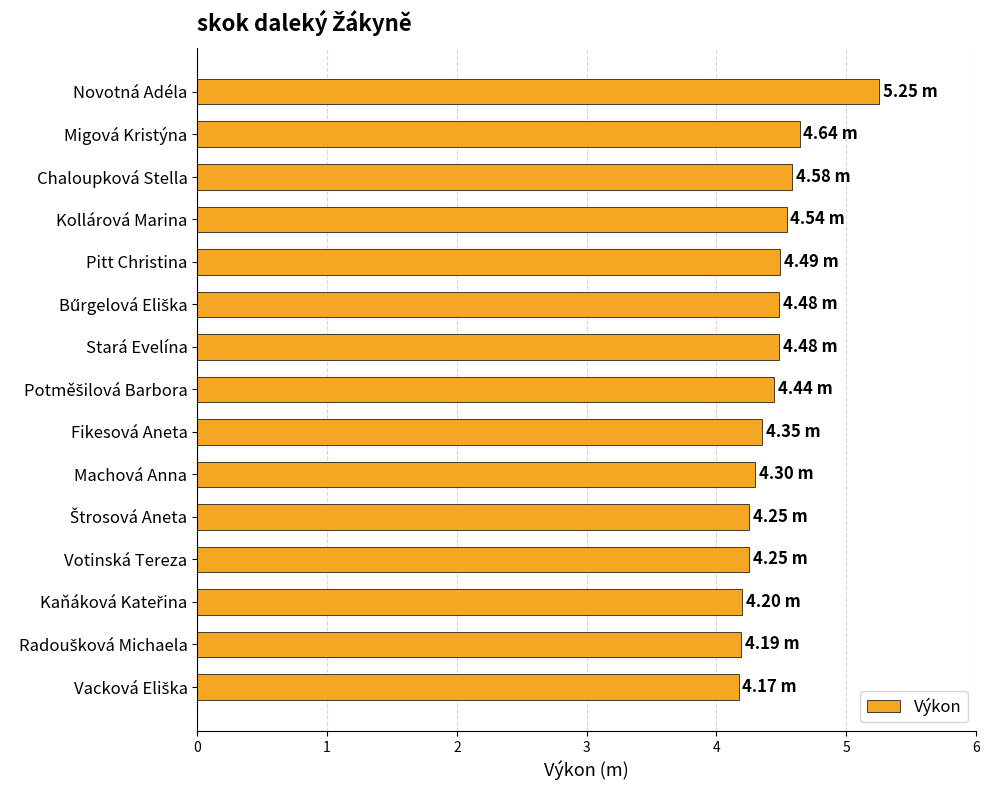

At which category does the chart reach its peak across all series?

Novotná Adéla